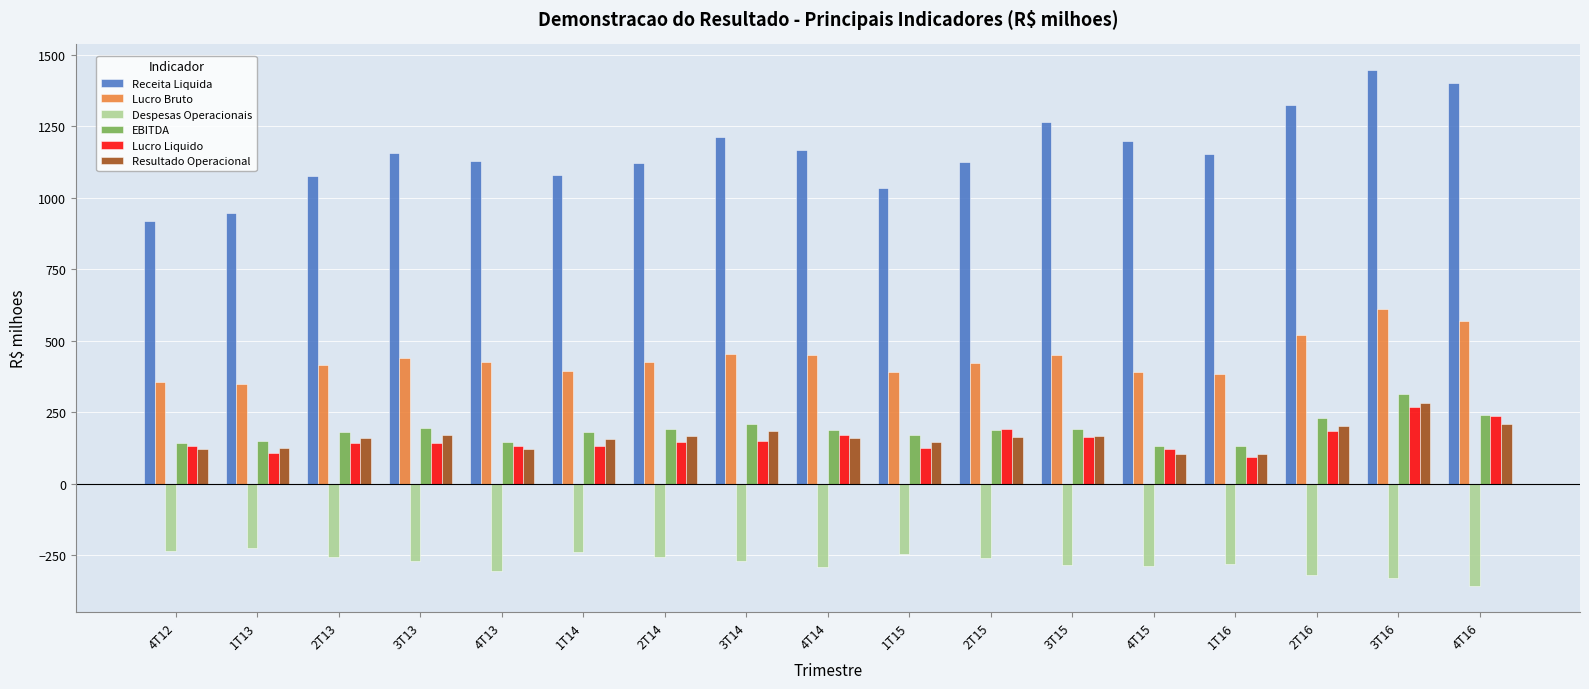

What is the sum of the Despesas Operacionais values at 1T16 and 4T16?

-639.3